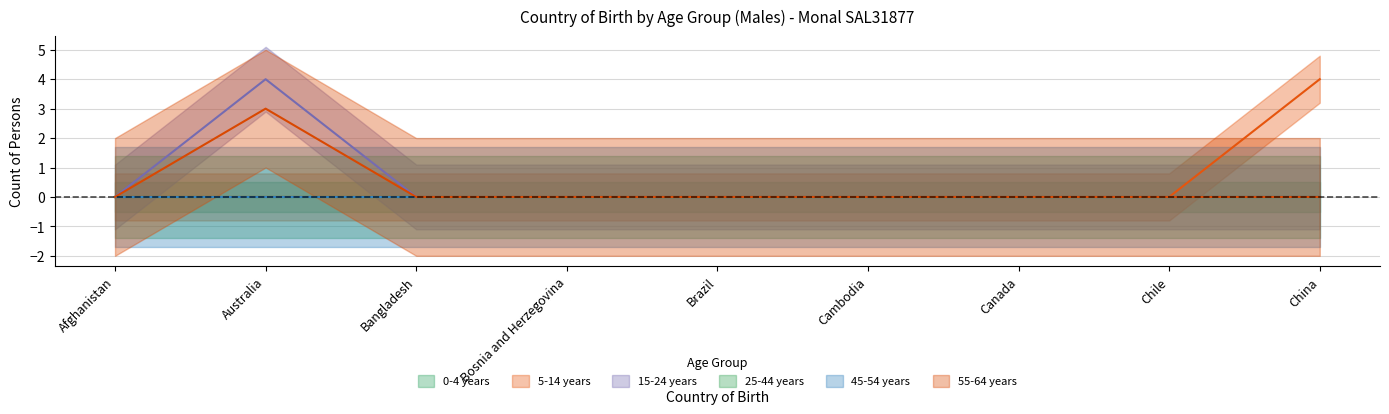

Is it true that 55-64 years equals 1 at Canada?

False